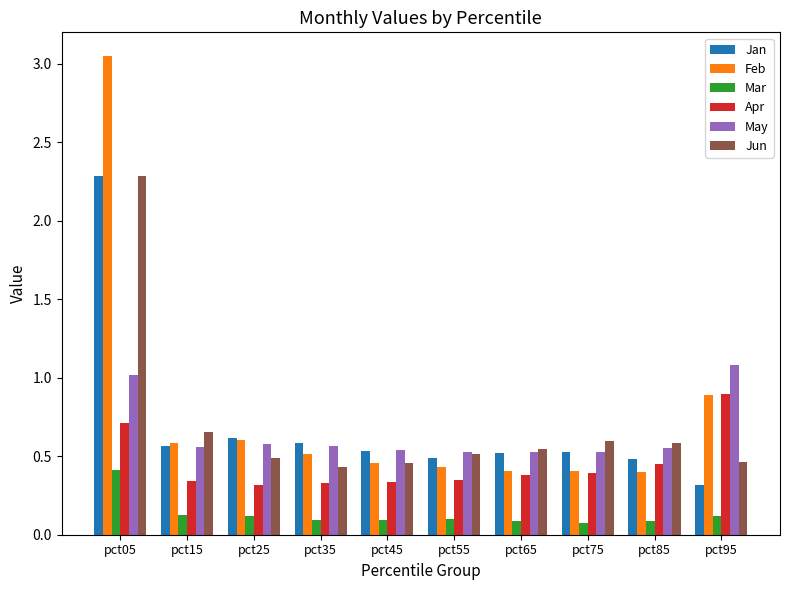

What are all the series names shown in the legend?

Jan, Feb, Mar, Apr, May, Jun